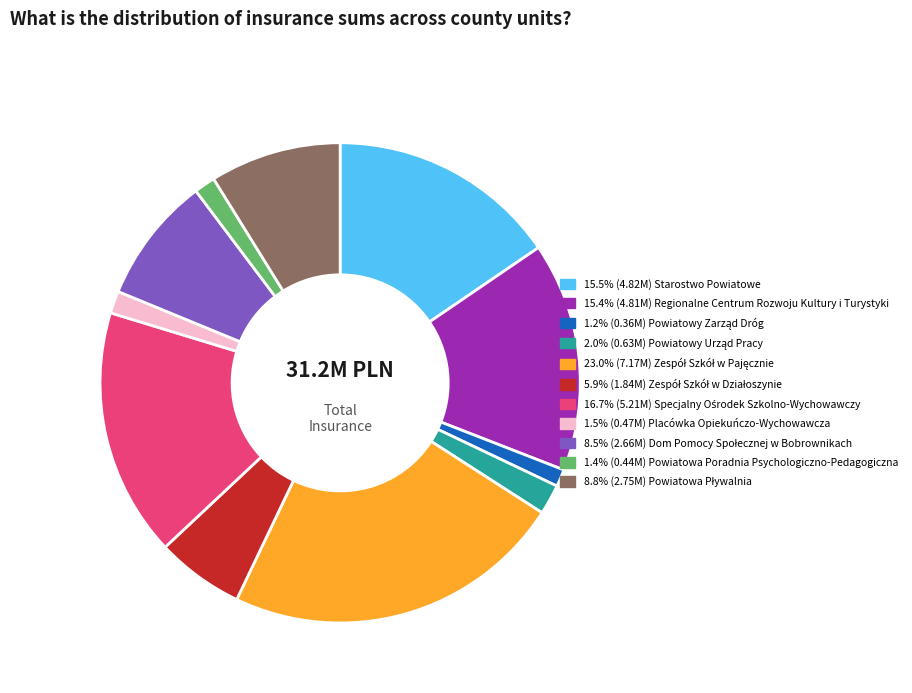

Does any single category account for the majority?

No